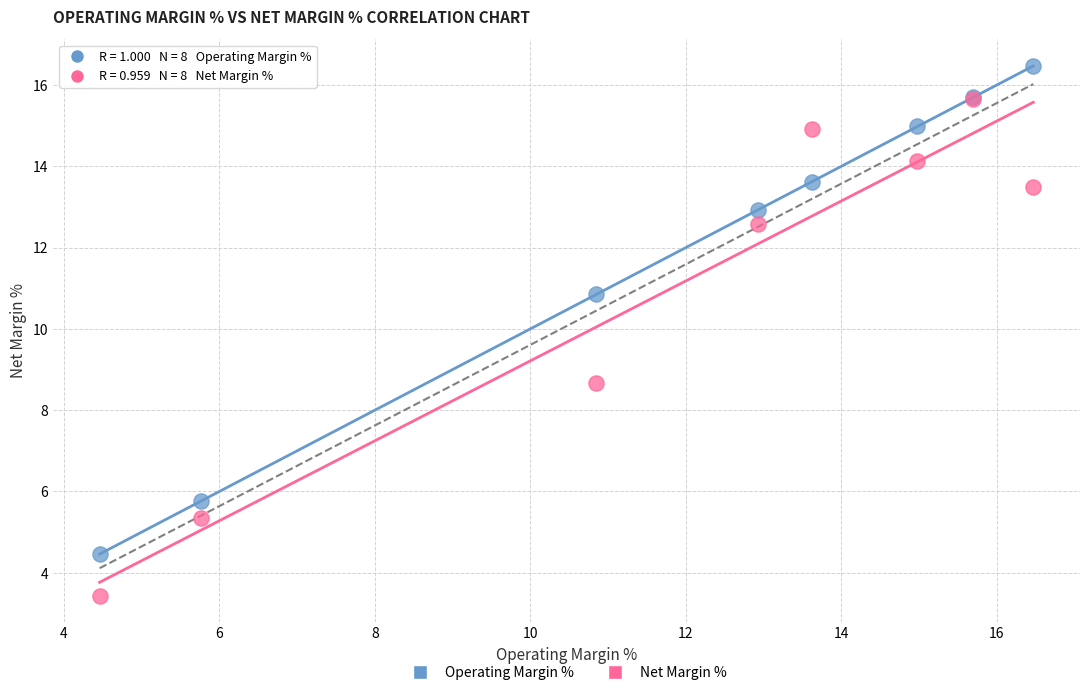

Which series has the widest spread of Y values?

Net Margin %